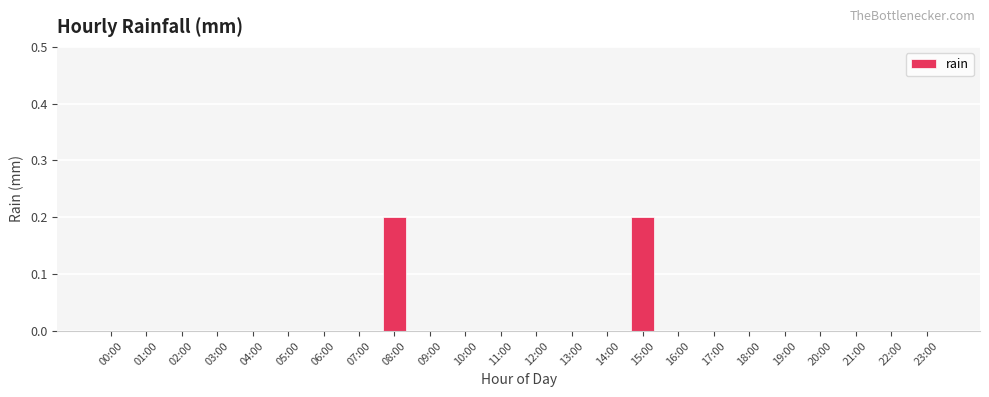

Reading right to left, what are all the values shown in this chart?

23:00=0.0	22:00=0.0	21:00=0.0	20:00=0.0	19:00=0.0	18:00=0.0	17:00=0.0	16:00=0.0	15:00=0.2	14:00=0.0	13:00=0.0	12:00=0.0	11:00=0.0	10:00=0.0	09:00=0.0	08:00=0.2	07:00=0.0	06:00=0.0	05:00=0.0	04:00=0.0	03:00=0.0	02:00=0.0	01:00=0.0	00:00=0.0